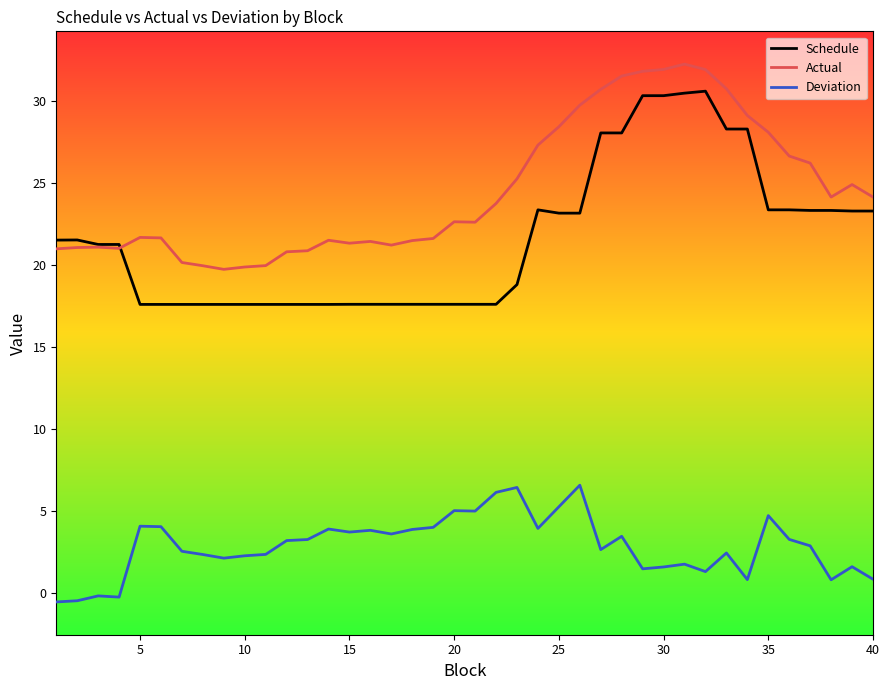

What is the difference between the second highest and second lowest values in the Schedule series?

12.9